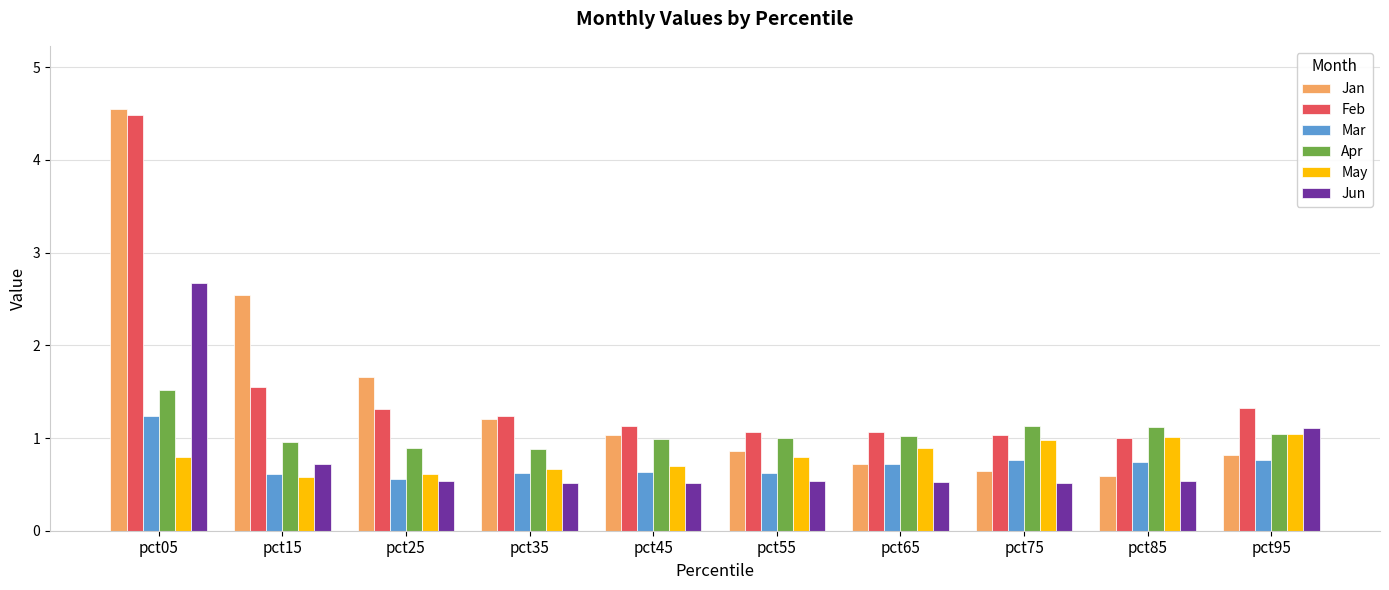

What is the average value of the Jun series?

0.8